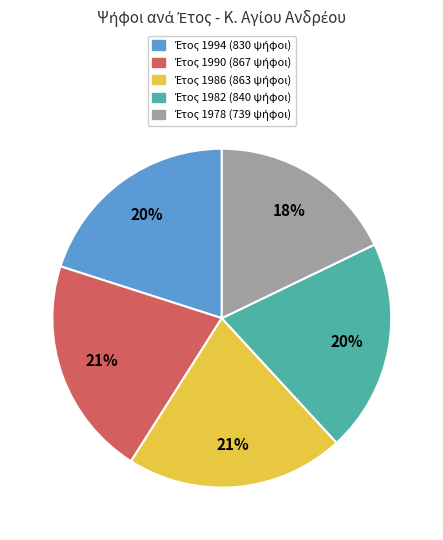

How many segments does this pie chart have?

5